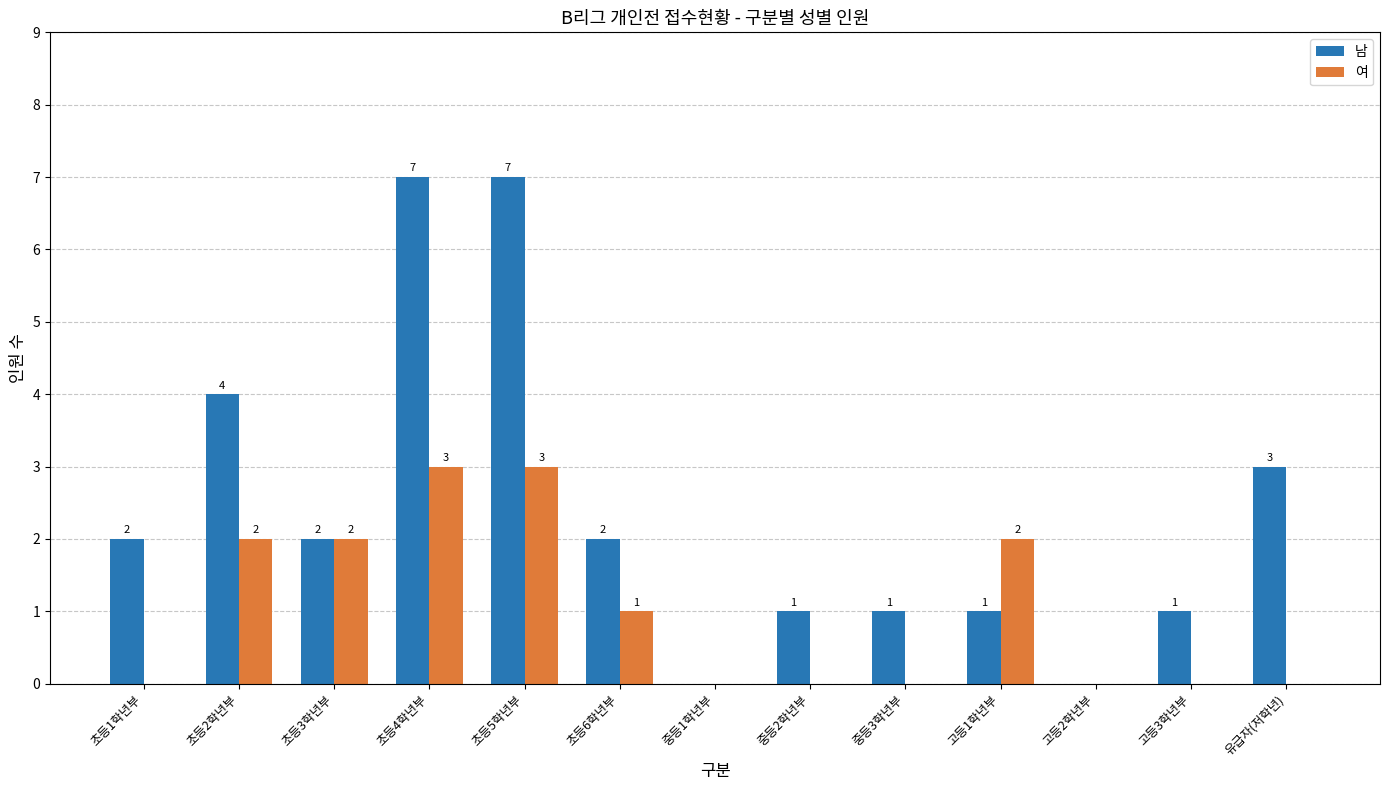

The 남 series shows 3 at 초등5학년부. True or false?

False